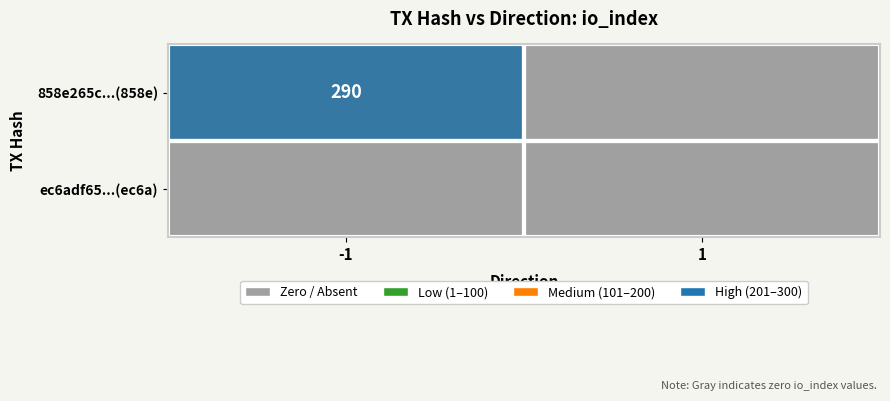

True or false: 858e265c...(858e) has a value of 488 at -1.

False